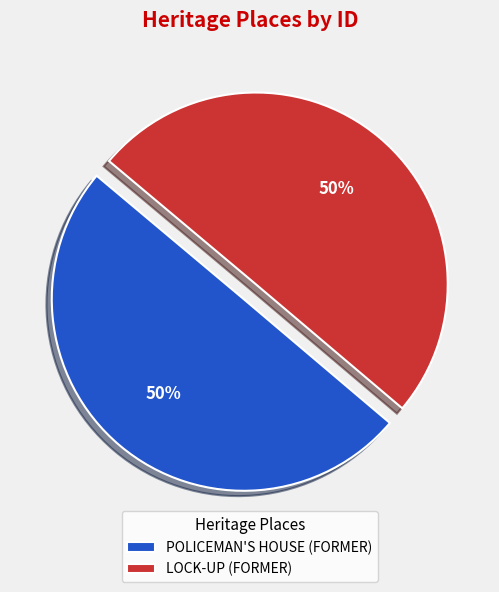

What is the ratio of the value at LOCK-UP (FORMER) to the value at POLICEMAN'S HOUSE (FORMER)?

1.0